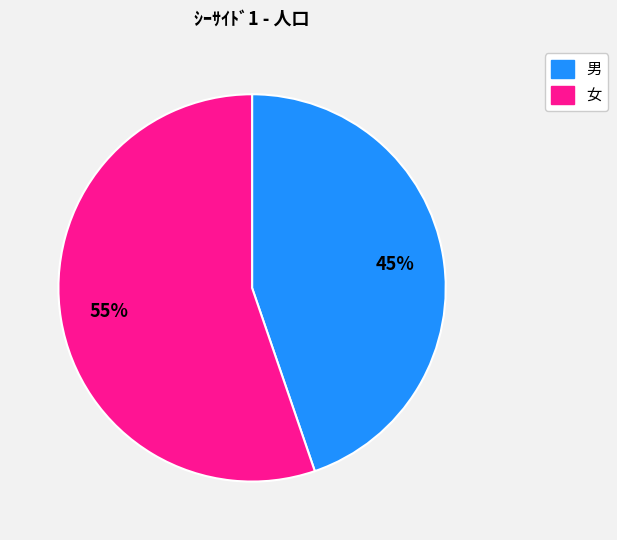

Rank the categories by value from highest to lowest.

女, 男